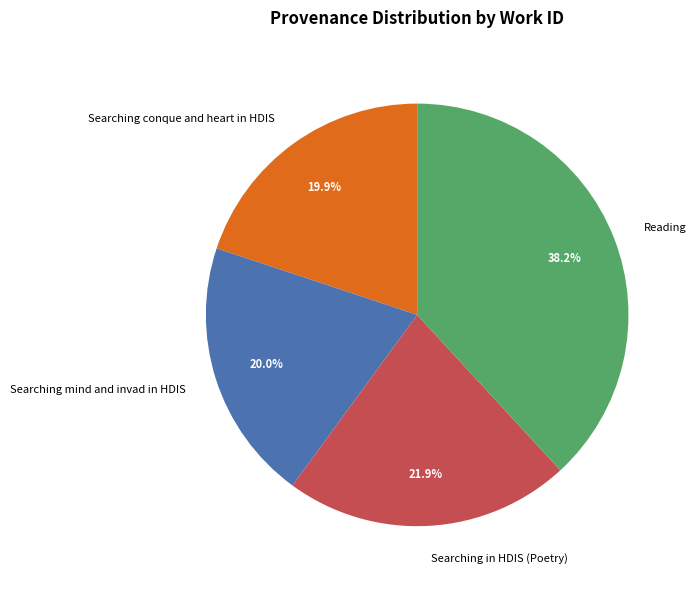

Which category has the biggest portion of the pie?

Reading